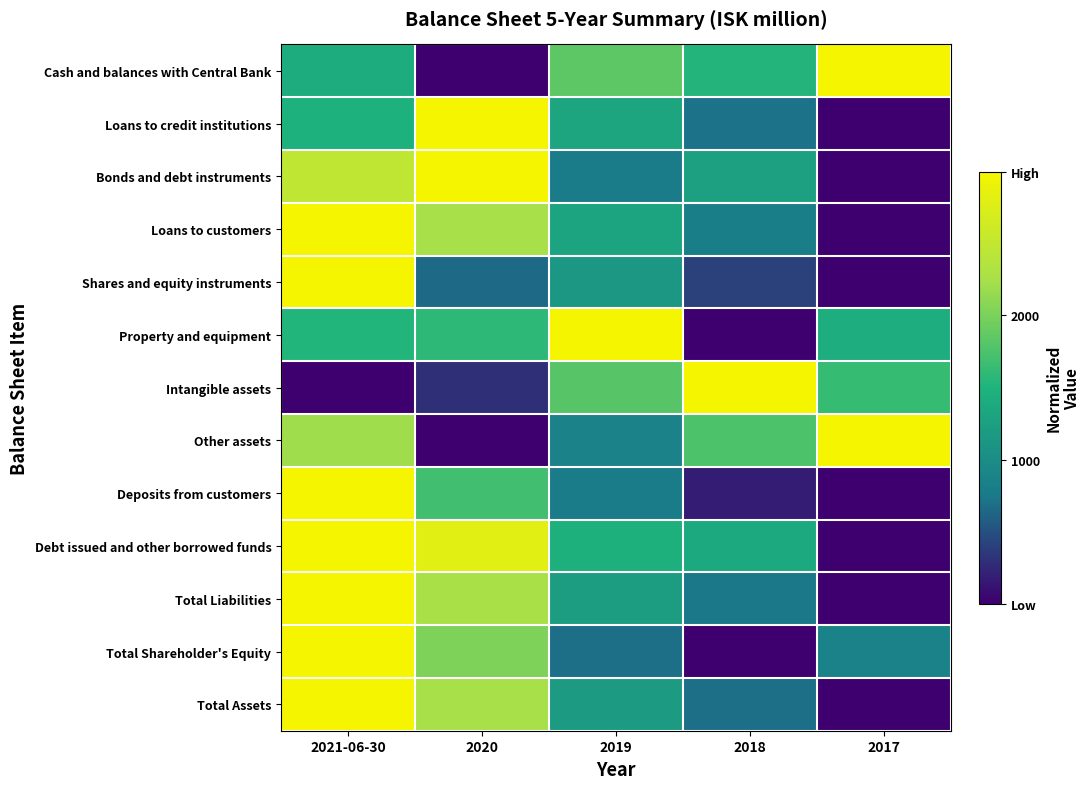

Which label corresponds to the largest value in the chart?

2017